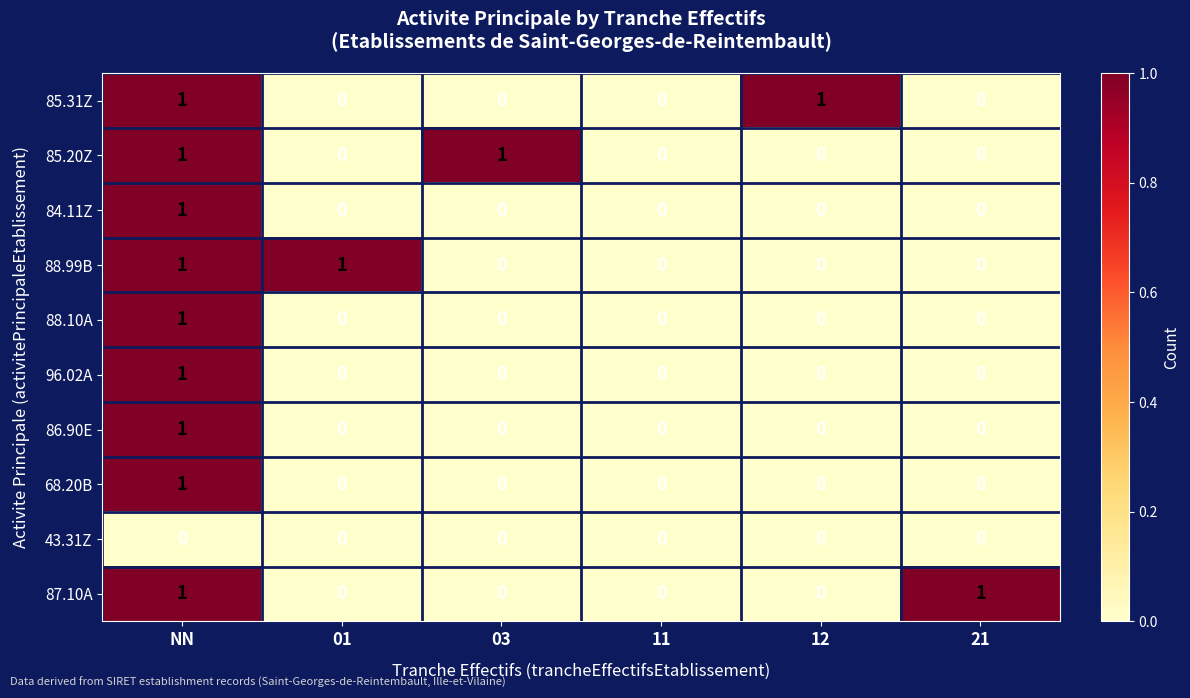

At which category is the sum across all series the highest?

NN